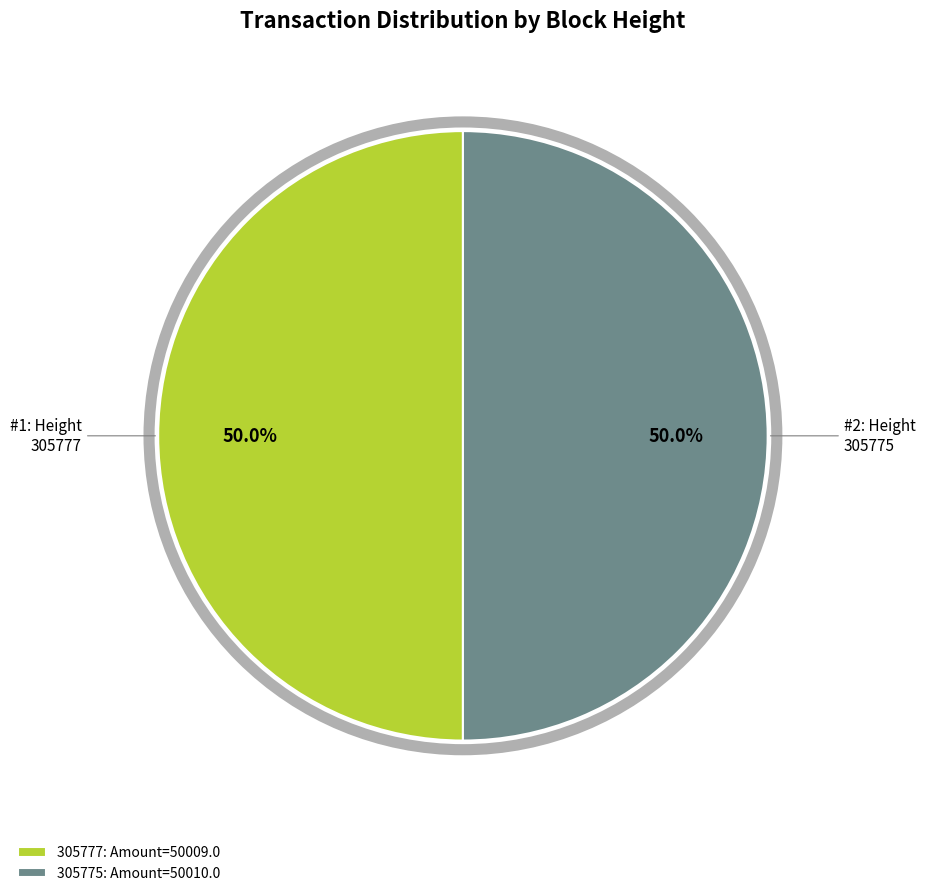

What is the ratio of the value at 305777: Amount=50009.0 to the value at 305775: Amount=50010.0?

1.0